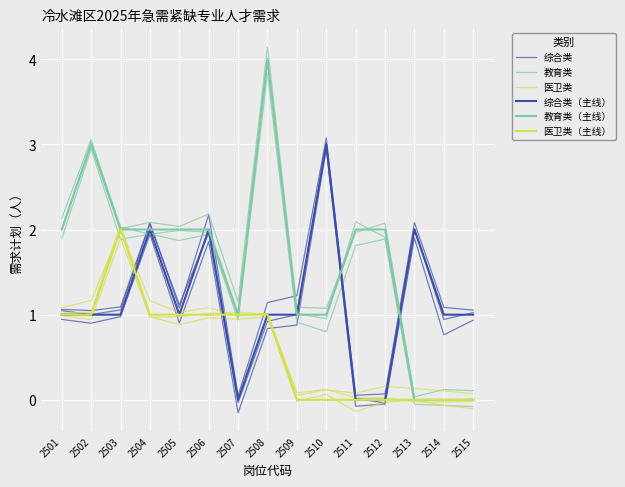

Which series has the widest spread of values?

教育类